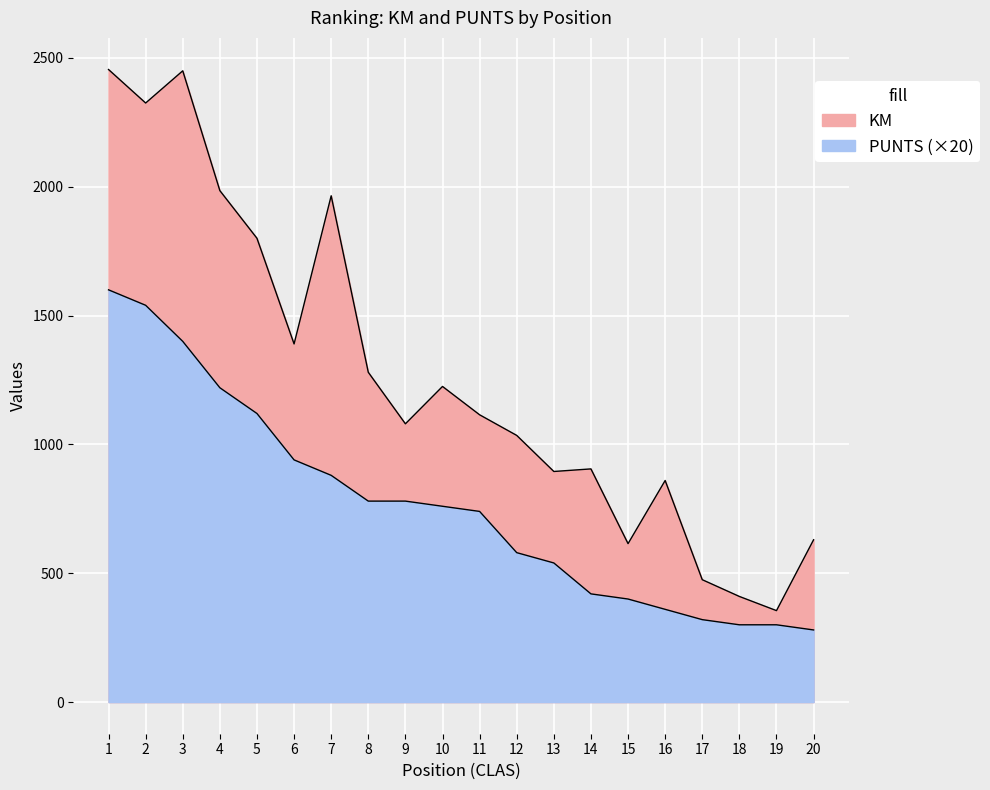

Is the value of KM at 4 greater than the value of PUNTS at 19?

Yes